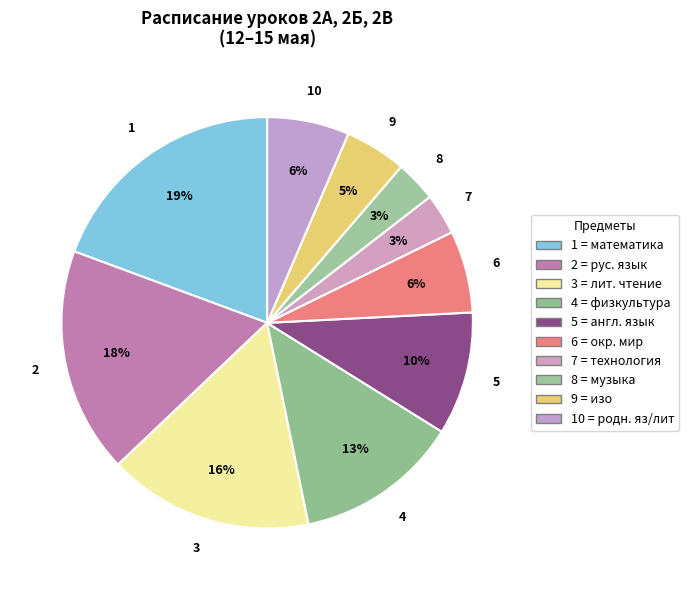

Count the number of slices in the pie.

10